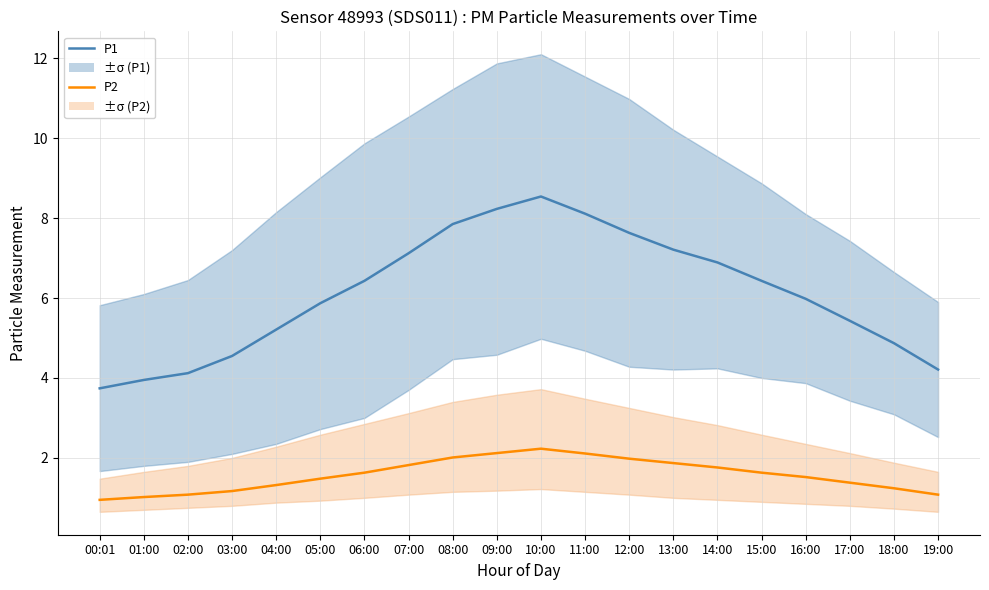

What is the difference between the maximum and minimum values in the P1 series?

4.8